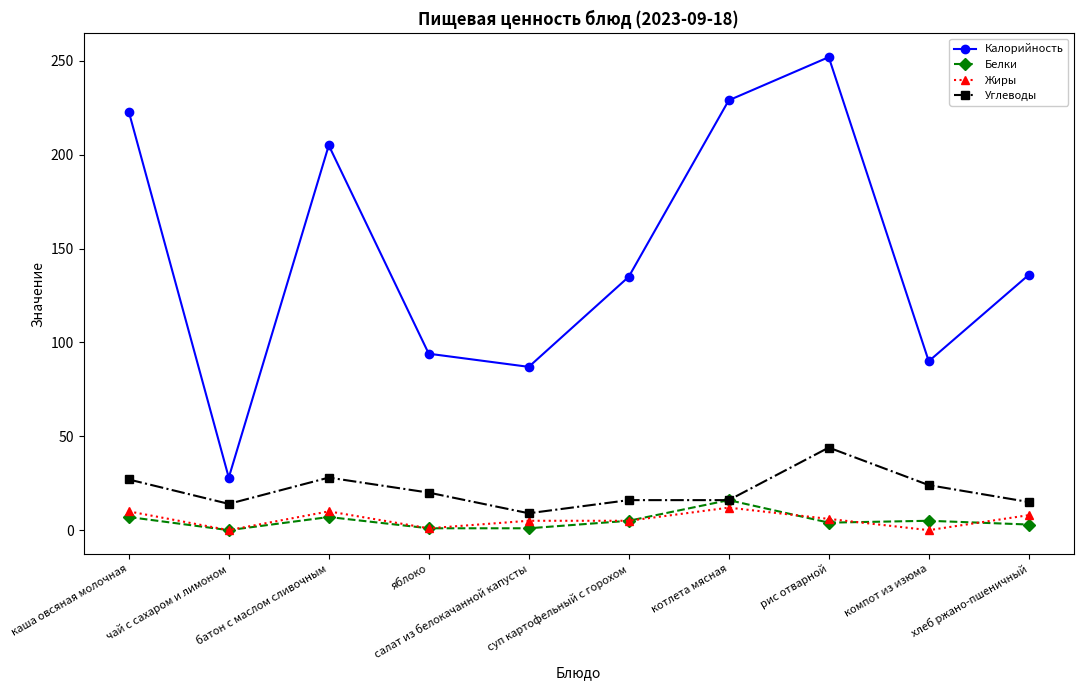

True or false: Углеводы and Калорийность intersect in this chart.

False